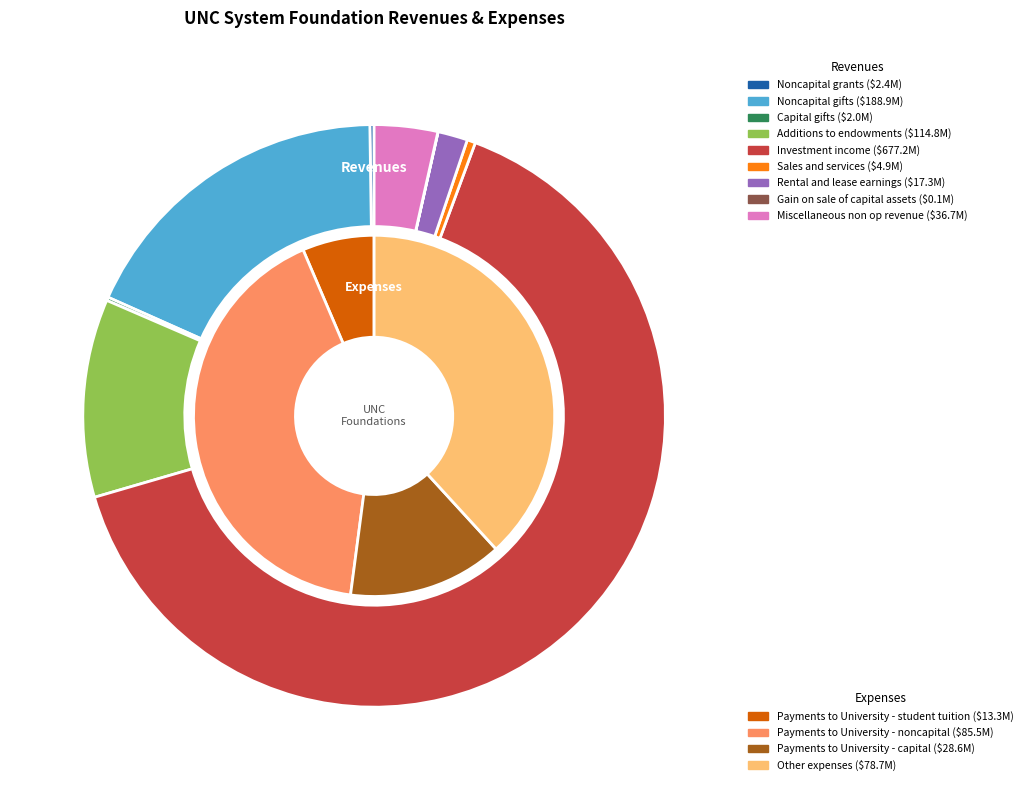

Is the sum of Noncapital gifts and Sales and services greater than half?

No